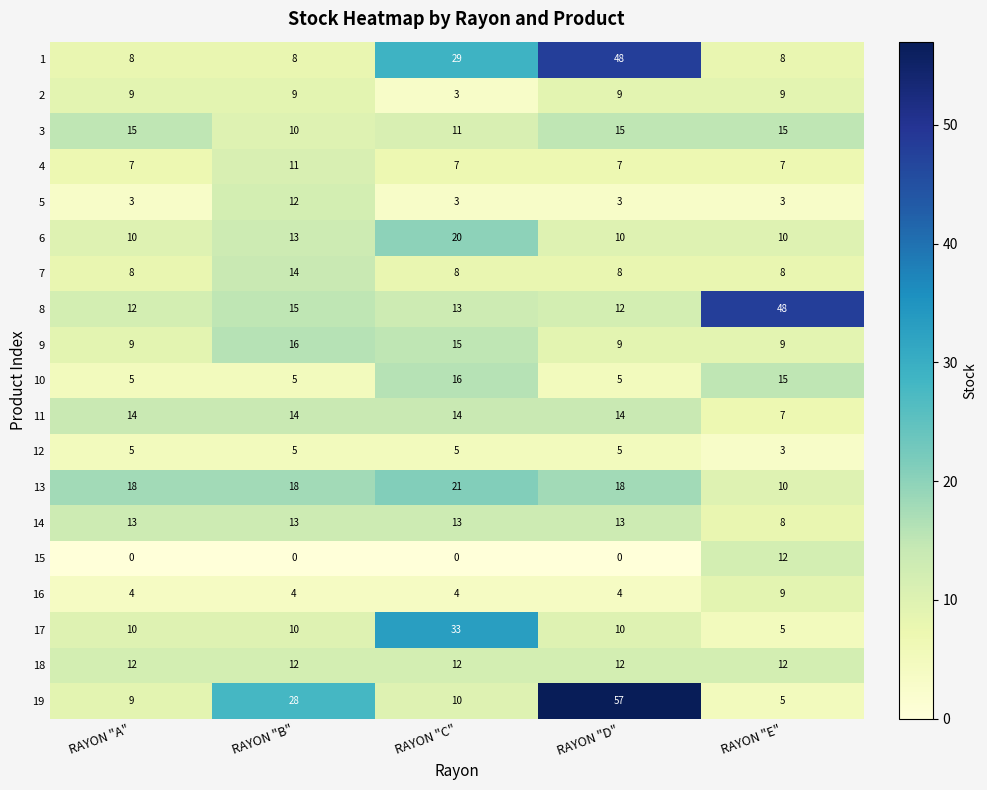

At which category is the sum across all series the highest?

RAYON "D"